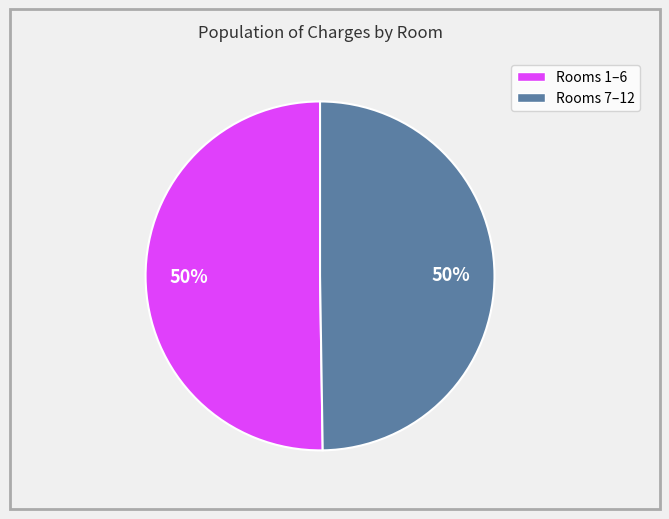

To the nearest percent, what is the average slice percentage?

50%